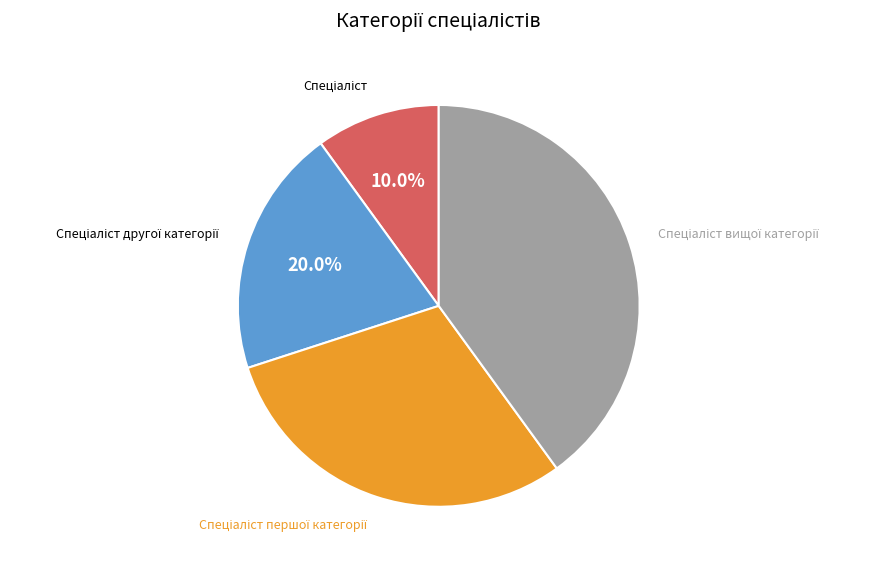

Is there any slice that represents more than half of the pie?

No